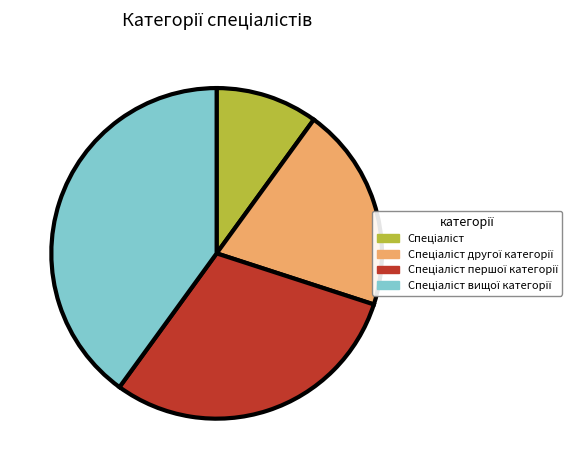

Is there a majority slice in this chart?

No